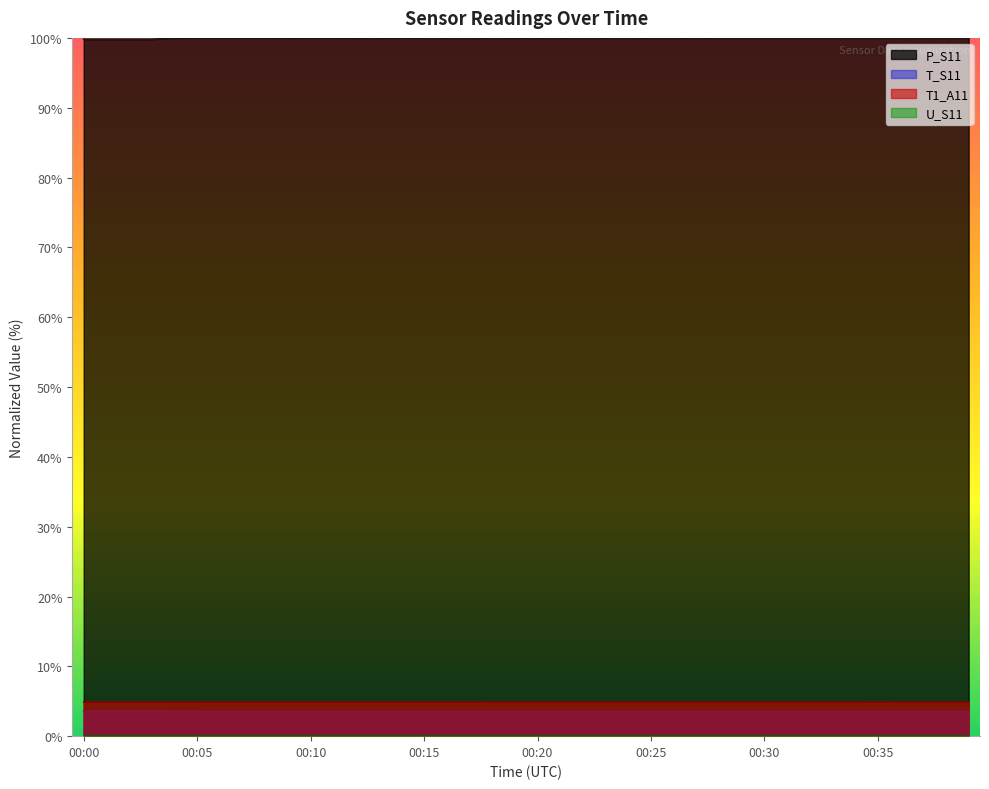

What is the total value across all series at 00:26?

108.4